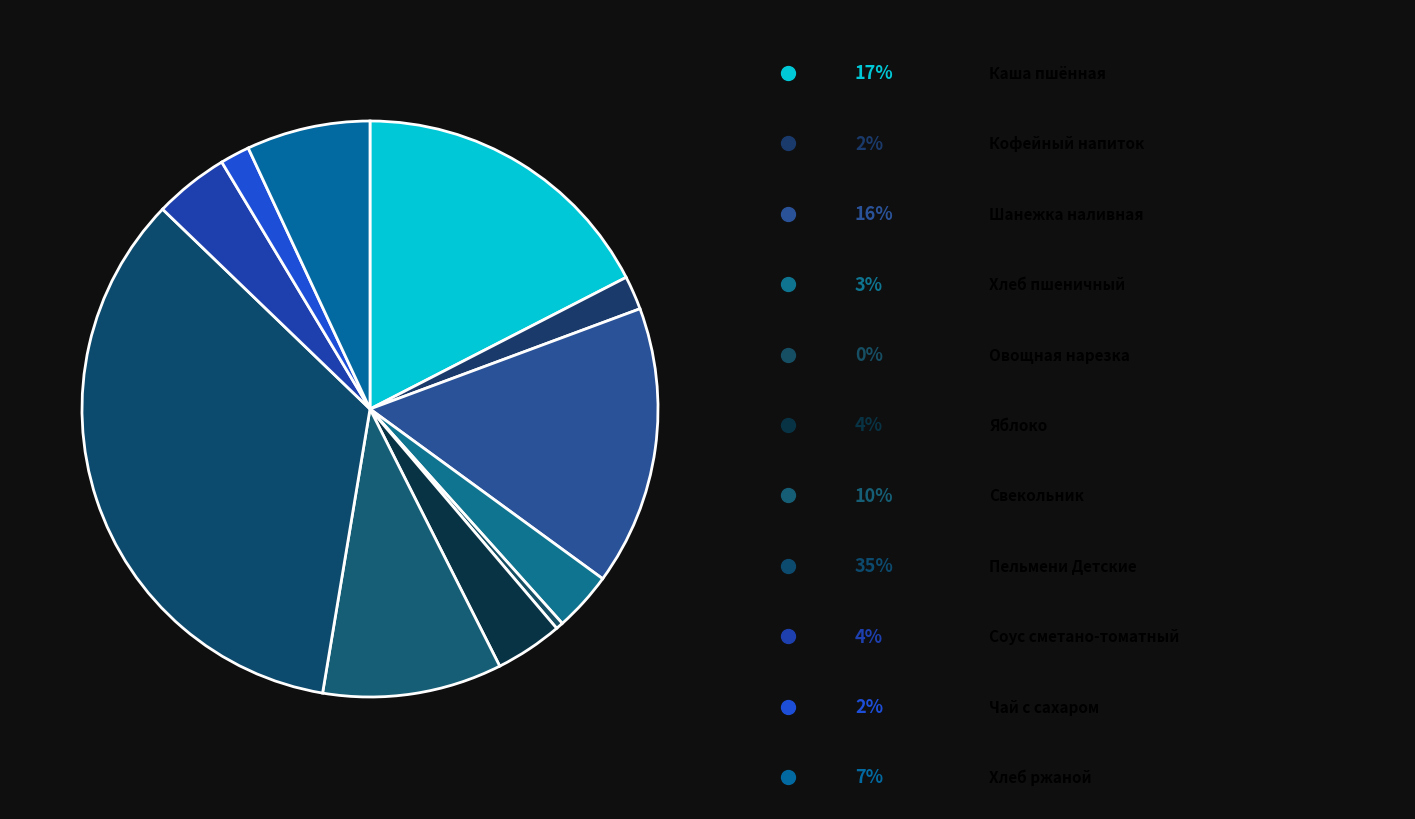

Which category has the smallest portion of the pie?

Овощная нарезка